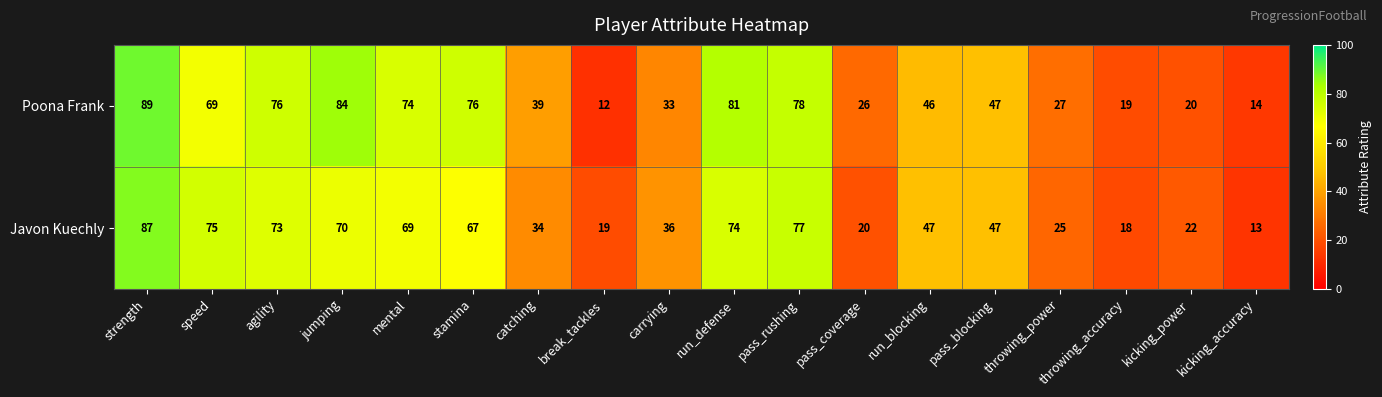

Rank the series by their average value, from lowest to highest.

Javon Kuechly, Poona Frank